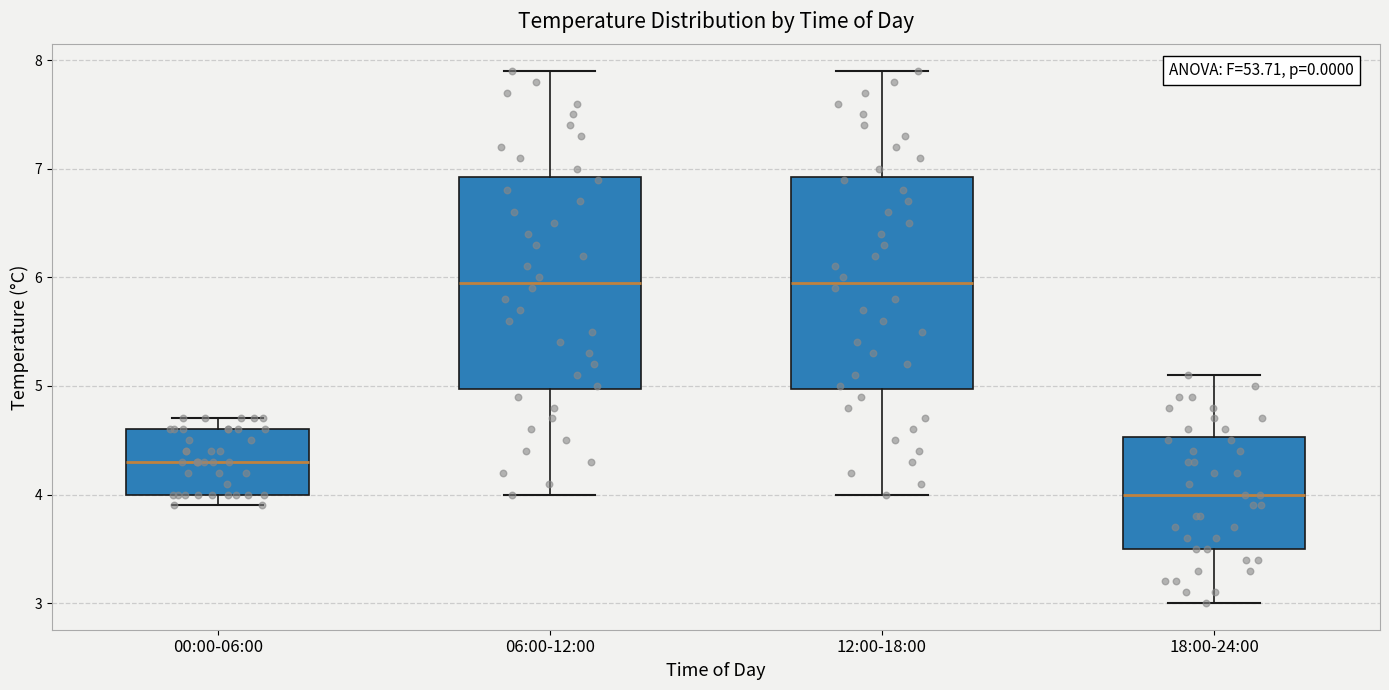

Which box has the lowest median line?

18:00-24:00